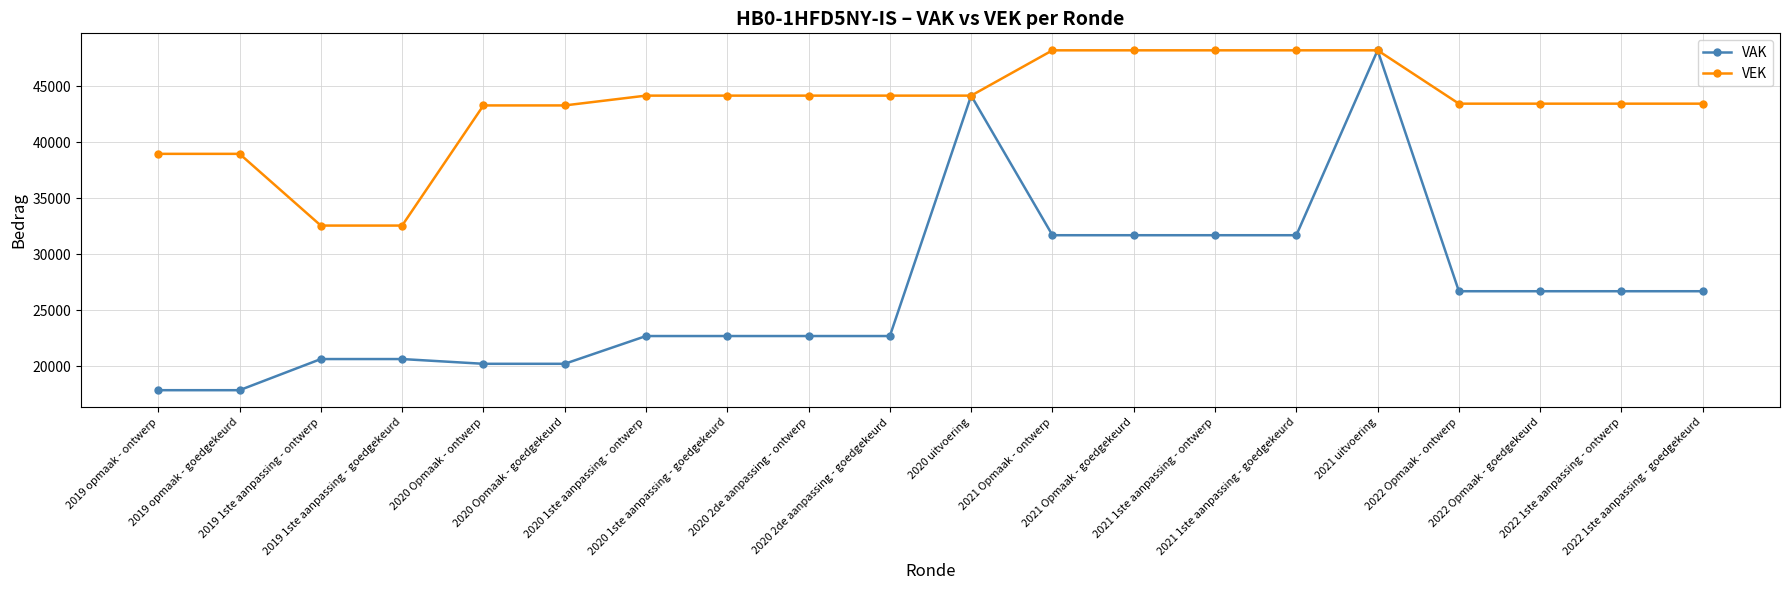

Does the chart have visible grid lines?

Yes